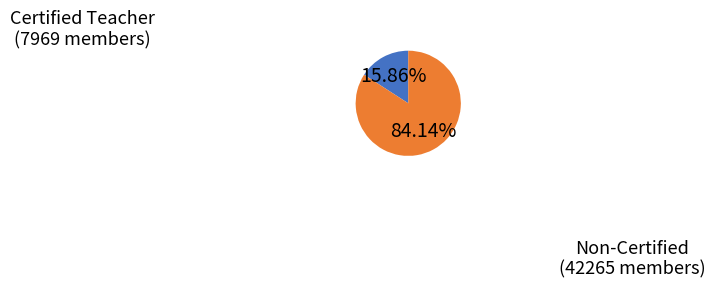

Is there any slice that represents more than half of the pie?

Yes